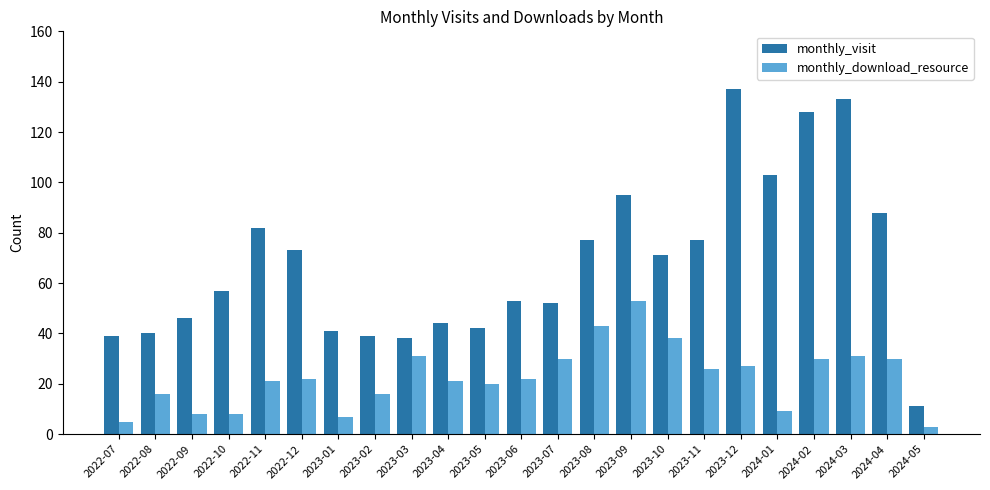

Reading left to right, what are all the values shown in this chart?

monthly_visit: 2022-07=39	2022-08=40	2022-09=46	2022-10=57	2022-11=82	2022-12=73	2023-01=41	2023-02=39	2023-03=38	2023-04=44	2023-05=42	2023-06=53	2023-07=52	2023-08=77	2023-09=95	2023-10=71	2023-11=77	2023-12=137	2024-01=103	2024-02=128	2024-03=133	2024-04=88	2024-05=11
monthly_download_resource: 2022-07=5	2022-08=16	2022-09=8	2022-10=8	2022-11=21	2022-12=22	2023-01=7	2023-02=16	2023-03=31	2023-04=21	2023-05=20	2023-06=22	2023-07=30	2023-08=43	2023-09=53	2023-10=38	2023-11=26	2023-12=27	2024-01=9	2024-02=30	2024-03=31	2024-04=30	2024-05=3